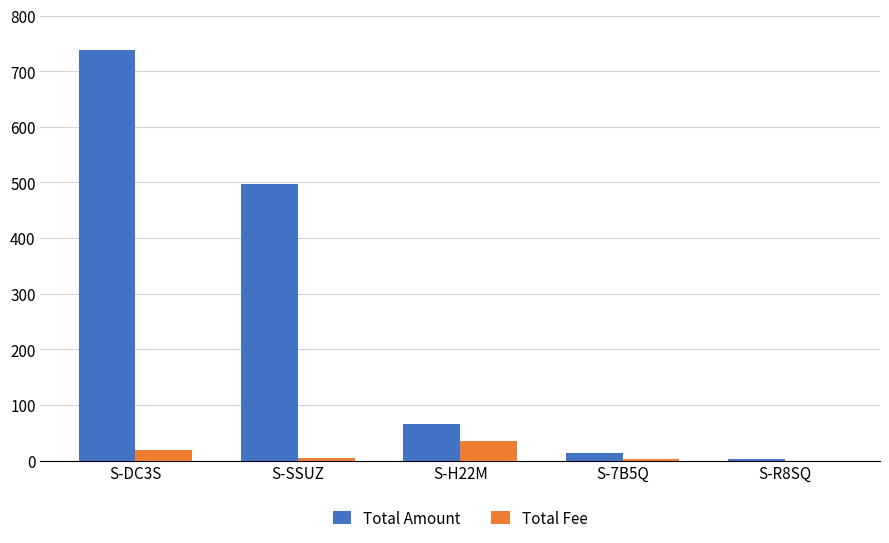

Which series has the largest total across all categories?

Total Amount